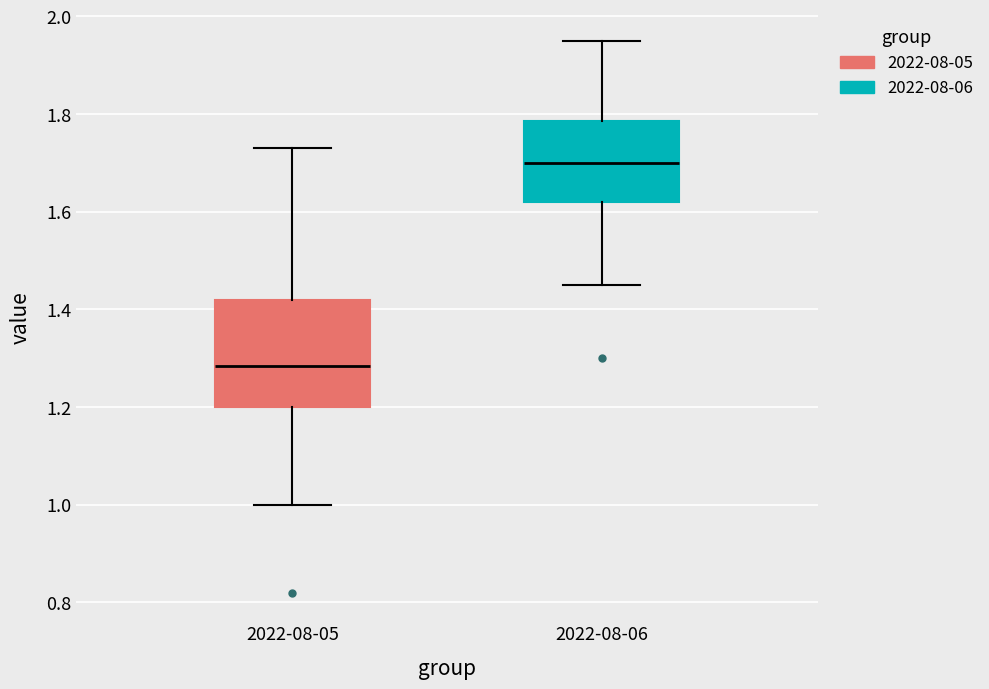

Reading left to right, read every box against the y-axis: the position of its median line, the range the box covers, and the ends of its whiskers. The values are not printed on the chart, so give them approximately, as read against the axis.

2022-08-05: median 1.28, box 1.20 to 1.42, whiskers 1.00 to 1.74
2022-08-06: median 1.70, box 1.62 to 1.78, whiskers 1.46 to 1.96